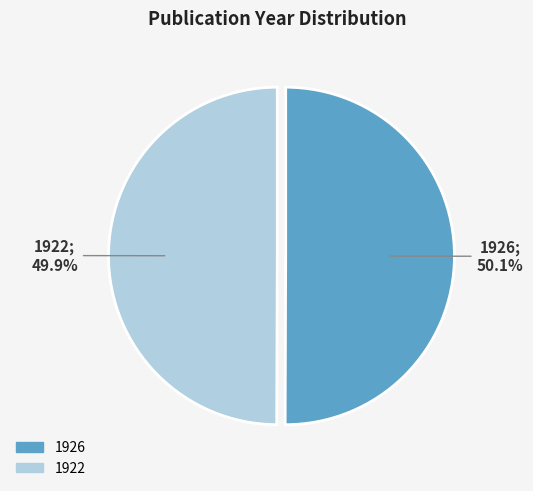

How much of the chart is everything except 1922?

50.1%